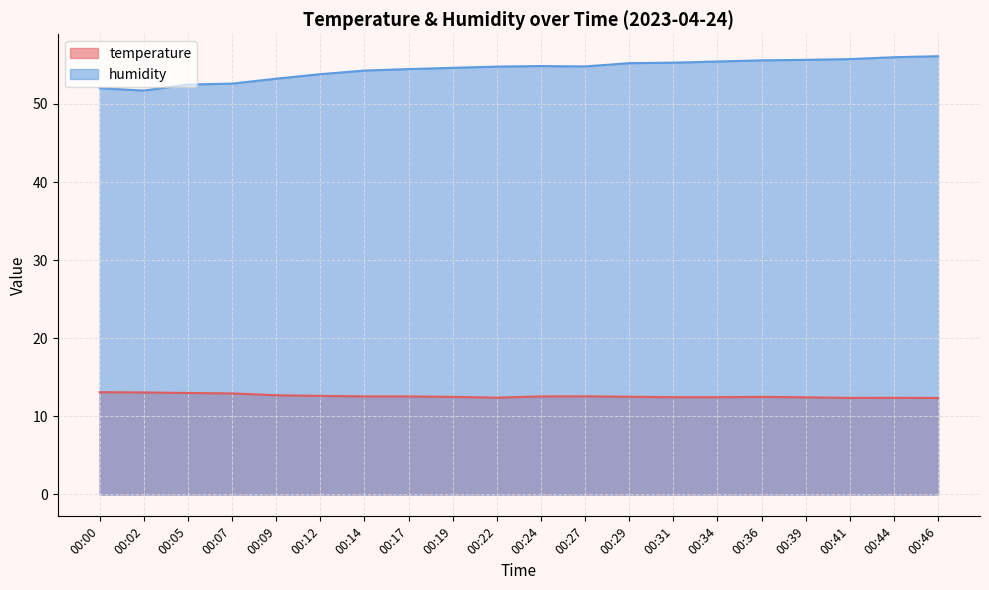

Which series changed the most between 00:39 and 00:41?

humidity